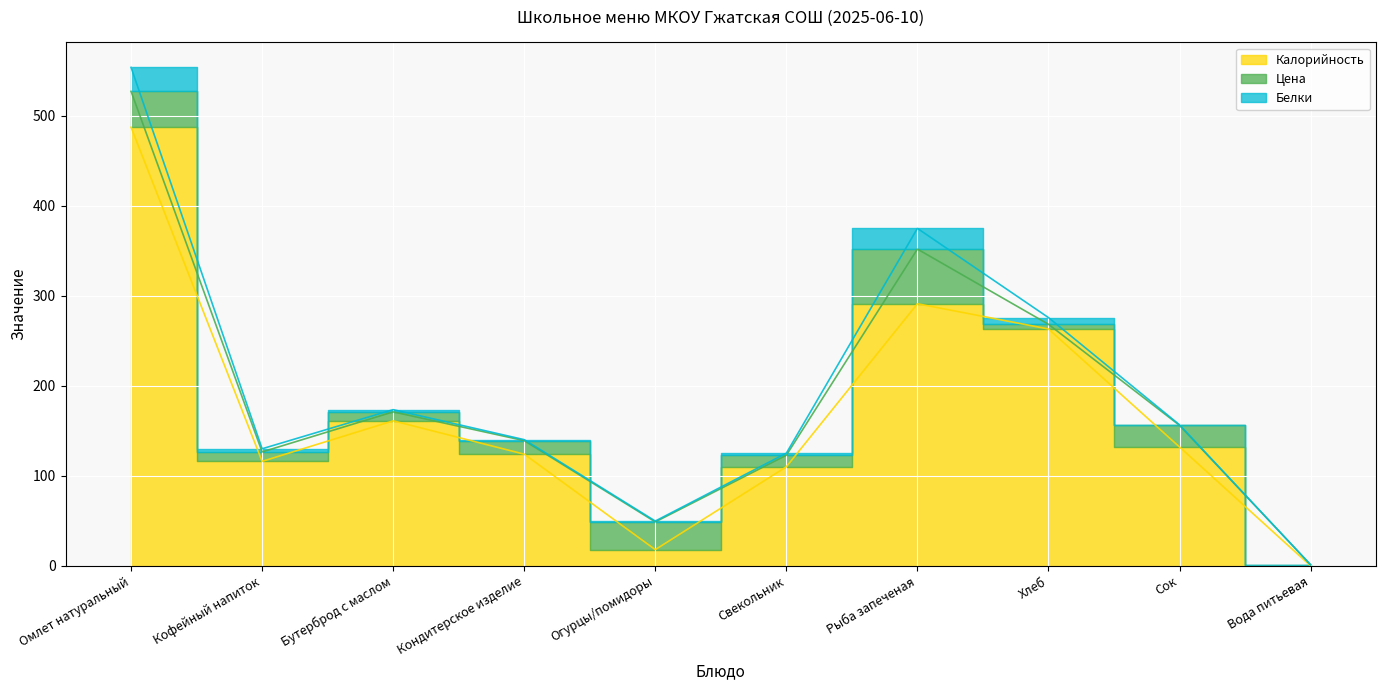

Reading left to right, transcribe all the data shown in this chart.

Калорийность: Омлет натуральный=487.0	Кофейный напиток=116.0	Бутерброд с маслом=161.0	Кондитерское изделие=124.0	Огурцы/помидоры=18.0	Свекольник=110.0	Рыба запеченая=291.0	Хлеб=263.0	Сок=132.0	Вода питьевая=0.0
Цена: Омлет натуральный=39.9	Кофейный напиток=10.5	Бутерброд с маслом=10.0	Кондитерское изделие=15.0	Огурцы/помидоры=30.8	Свекольник=12.8	Рыба запеченая=60.7	Хлеб=5.2	Сок=24.0	Вода питьевая=1.2
Белки: Омлет натуральный=26.6	Кофейный напиток=3.5	Бутерброд с маслом=2.5	Кондитерское изделие=1.1	Огурцы/помидоры=0.9	Свекольник=2.2	Рыба запеченая=23.0	Хлеб=7.5	Сок=0.6	Вода питьевая=0.0